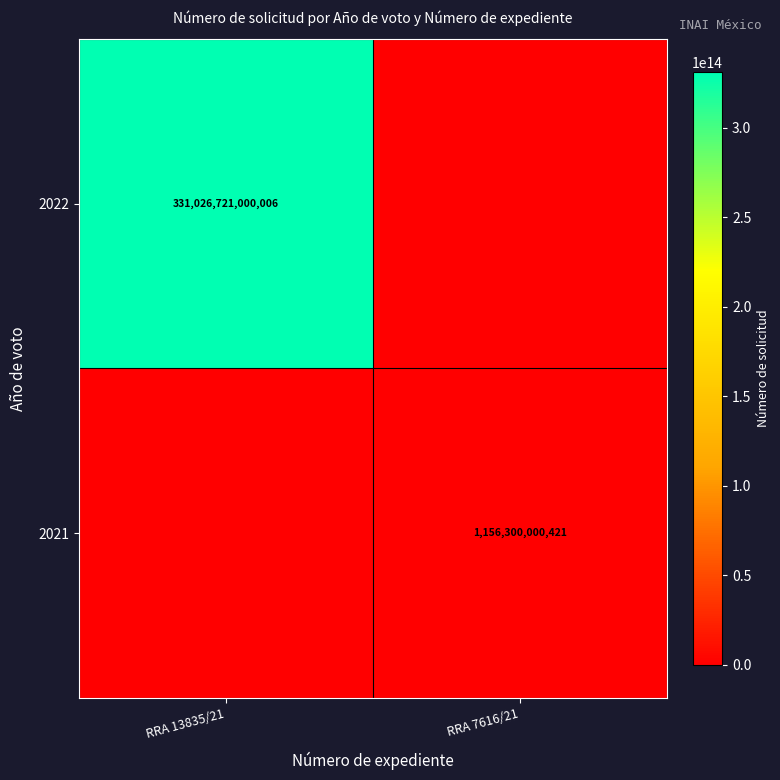

Is it true that 2022 equals 331026721000006 at RRA 13835/21?

True